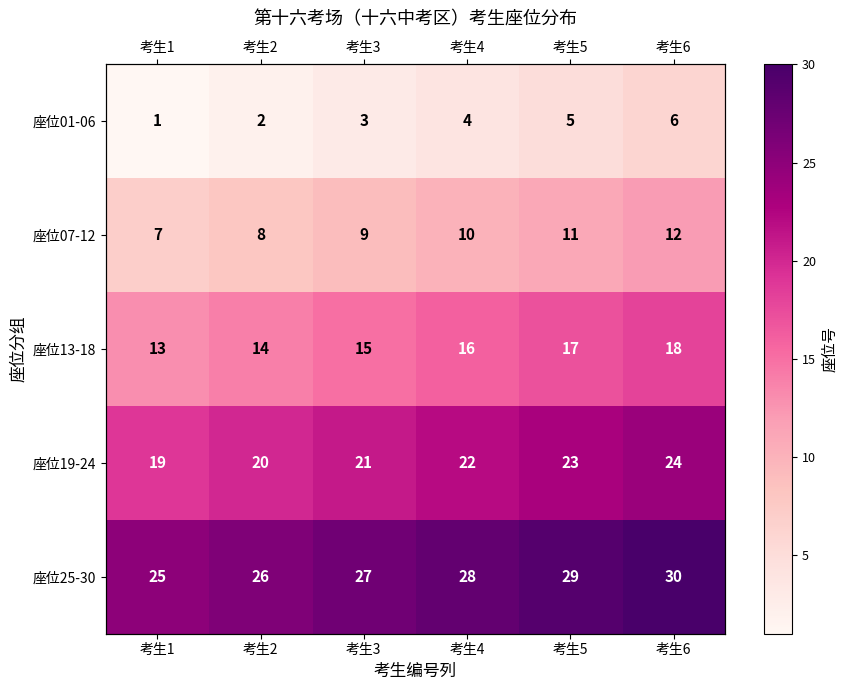

What is the difference between the 座位01-06 values at 考生5 and 考生4?

1